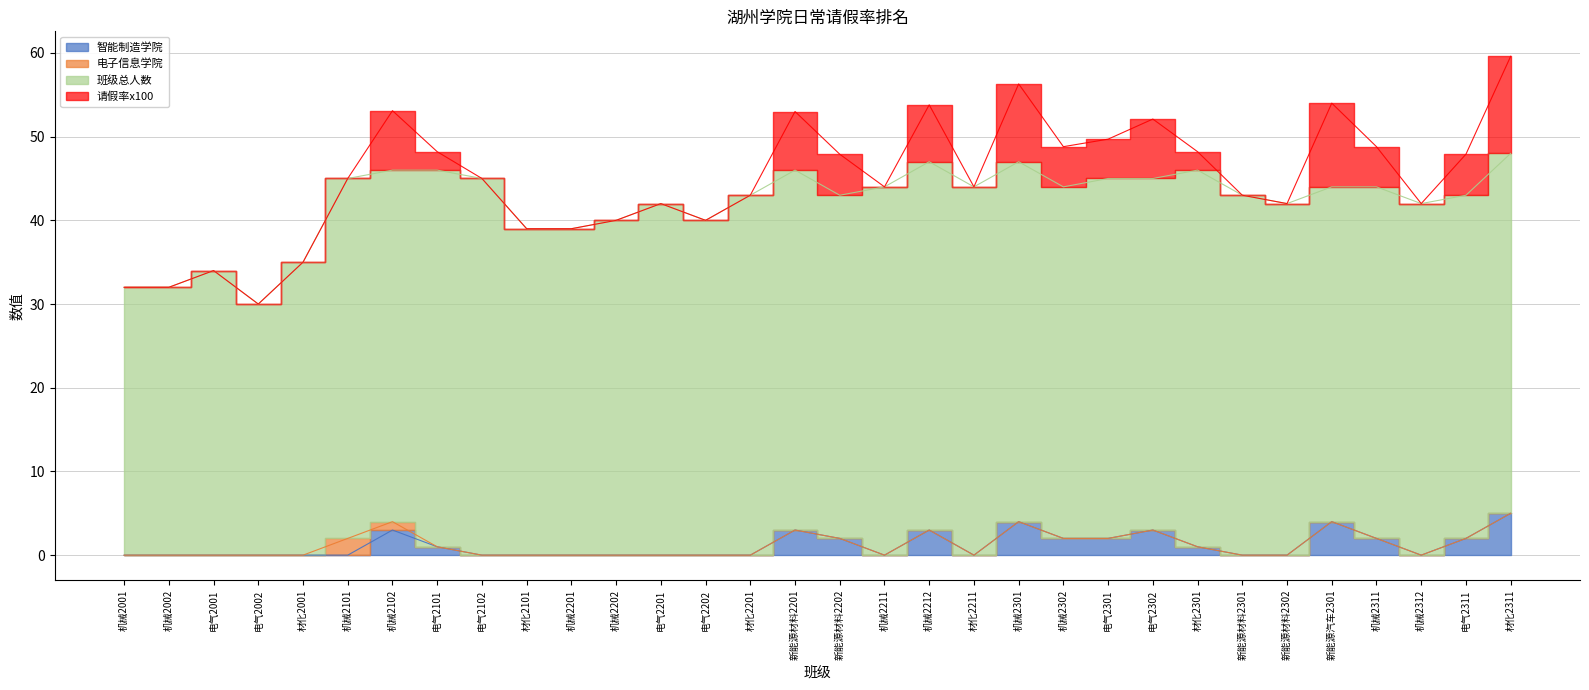

What is the label of the 22nd point from the left?

机械2302